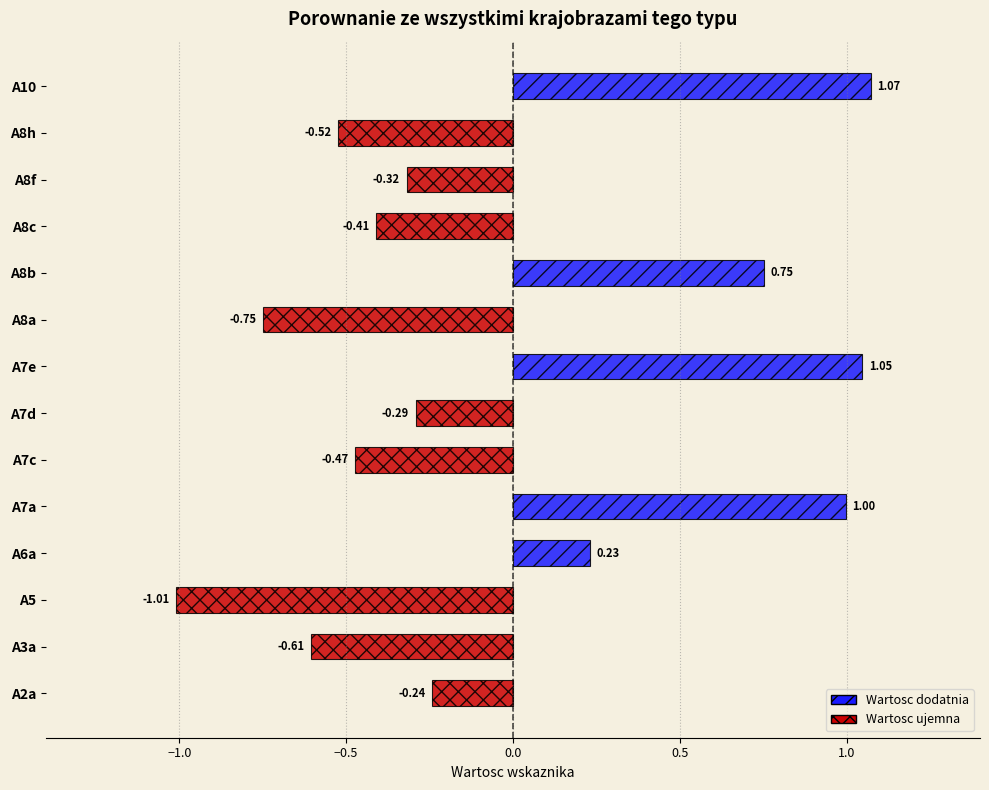

What is the change in value from A8a to A8b?

+1.5